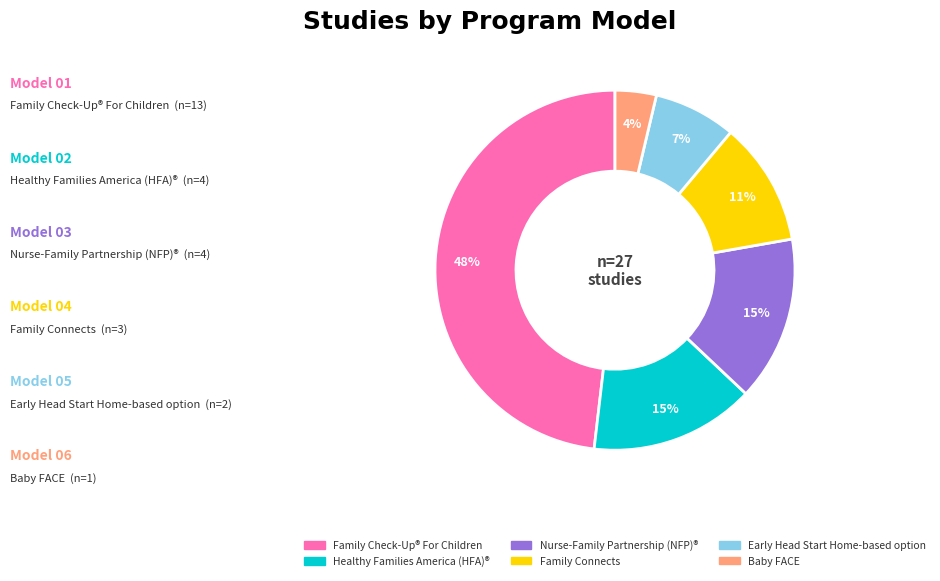

To the nearest percent, what is the average slice percentage?

17%